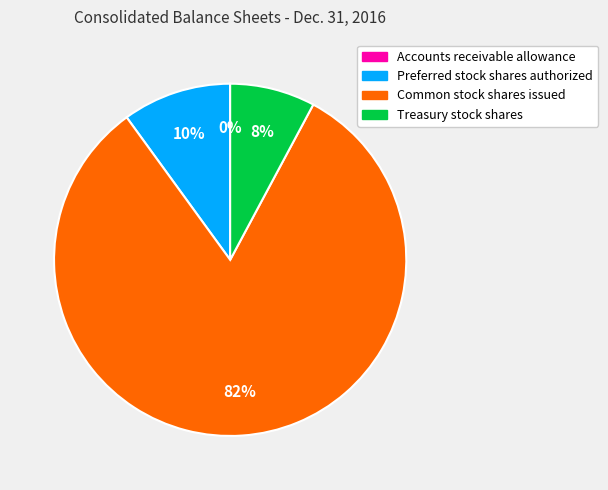

What percentage is the Common stock shares issued slice, to the nearest percent?

82%